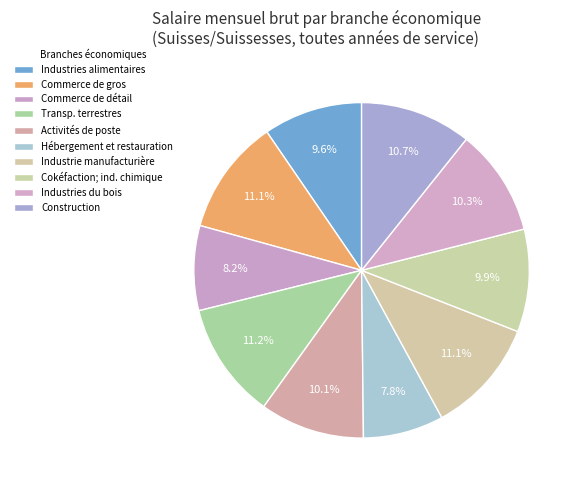

How many slices are in this pie chart?

10